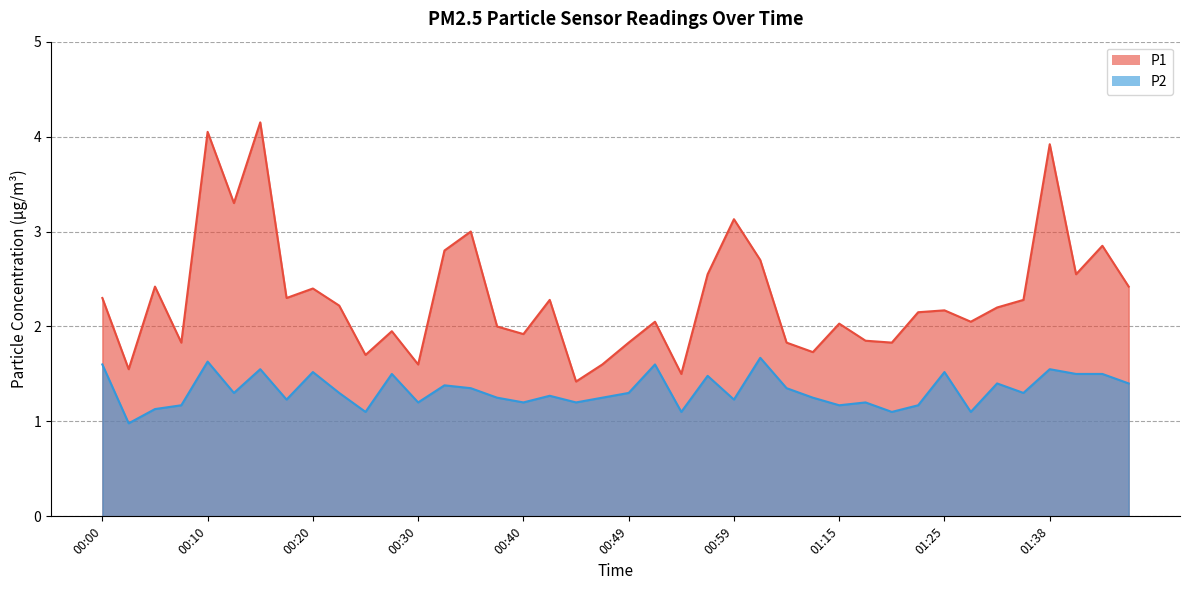

What is the spread (max minus min) of values at 01:20?

0.7